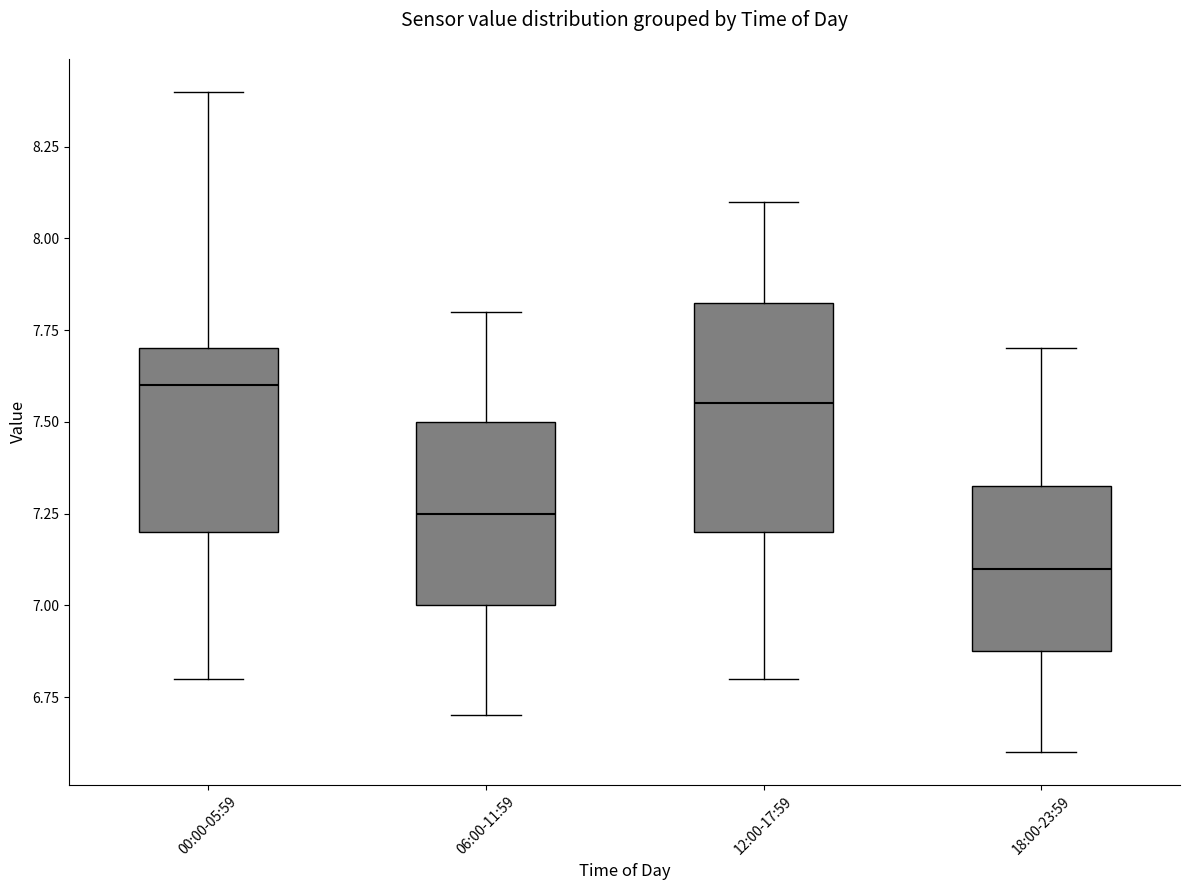

Reading left to right, transcribe this box plot: for each box, give where its median line is, the range the box spans, and where its two whiskers end, as read against the y-axis. The values are not printed on the chart, so give them approximately, as read against the axis.

00:00-05:59: median 7.60, box 7.20 to 7.70, whiskers 6.80 to 8.40
06:00-11:59: median 7.25, box 7.00 to 7.50, whiskers 6.70 to 7.80
12:00-17:59: median 7.55, box 7.20 to 7.85, whiskers 6.80 to 8.10
18:00-23:59: median 7.10, box 6.90 to 7.35, whiskers 6.60 to 7.70